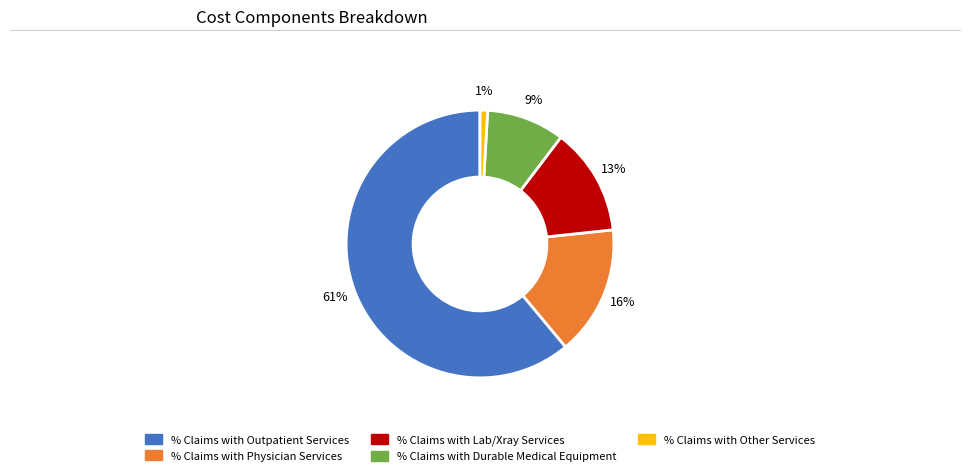

The % Claims with Durable Medical Equipment slice represents 20% of the pie. True or false?

False